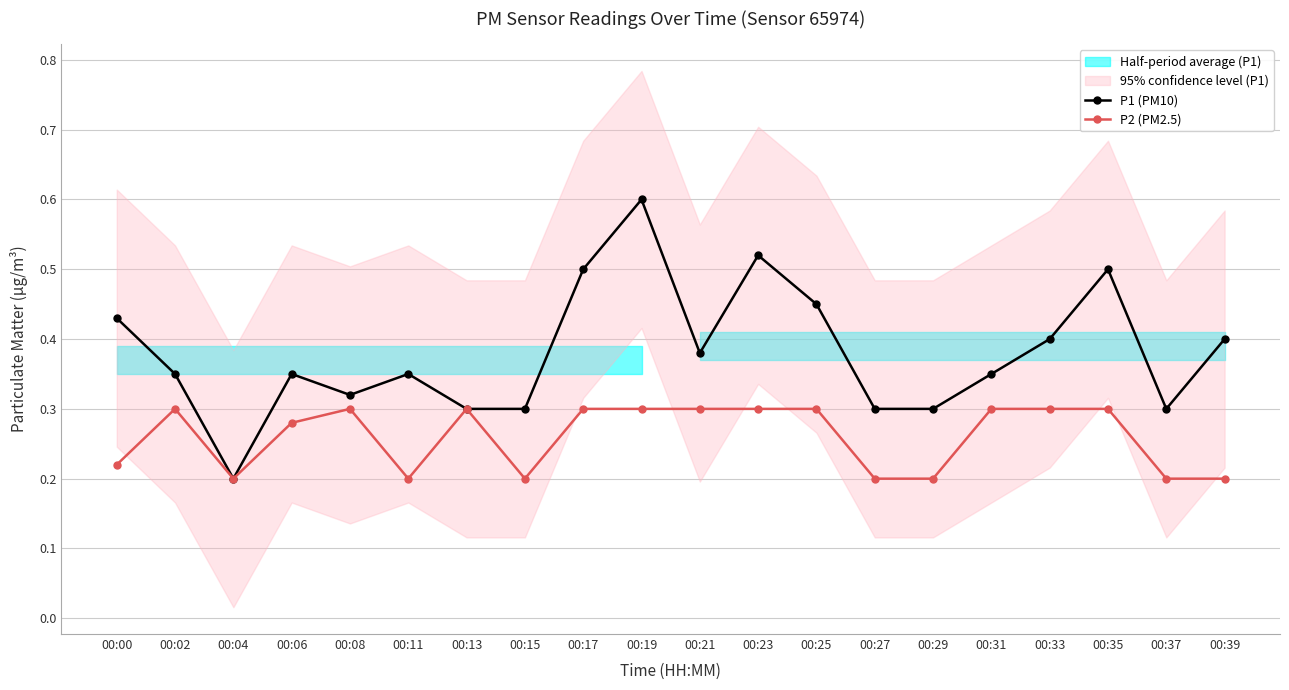

How many lines are shown in the chart?

2